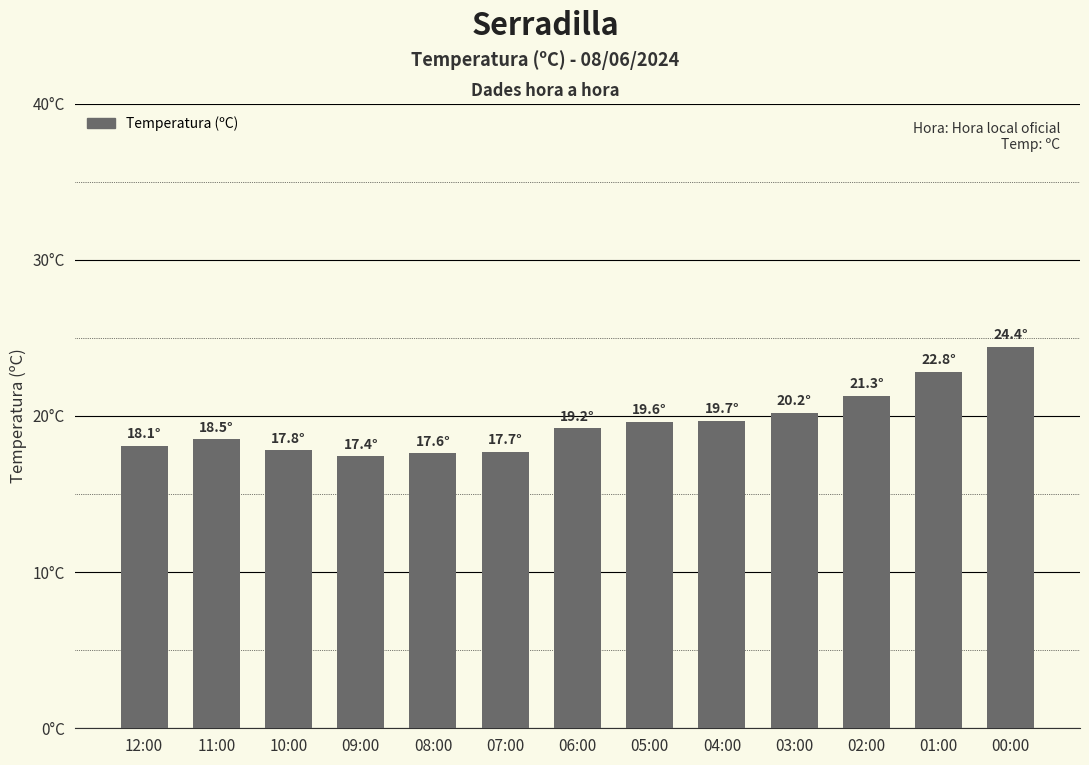

Are the bars horizontal?

No